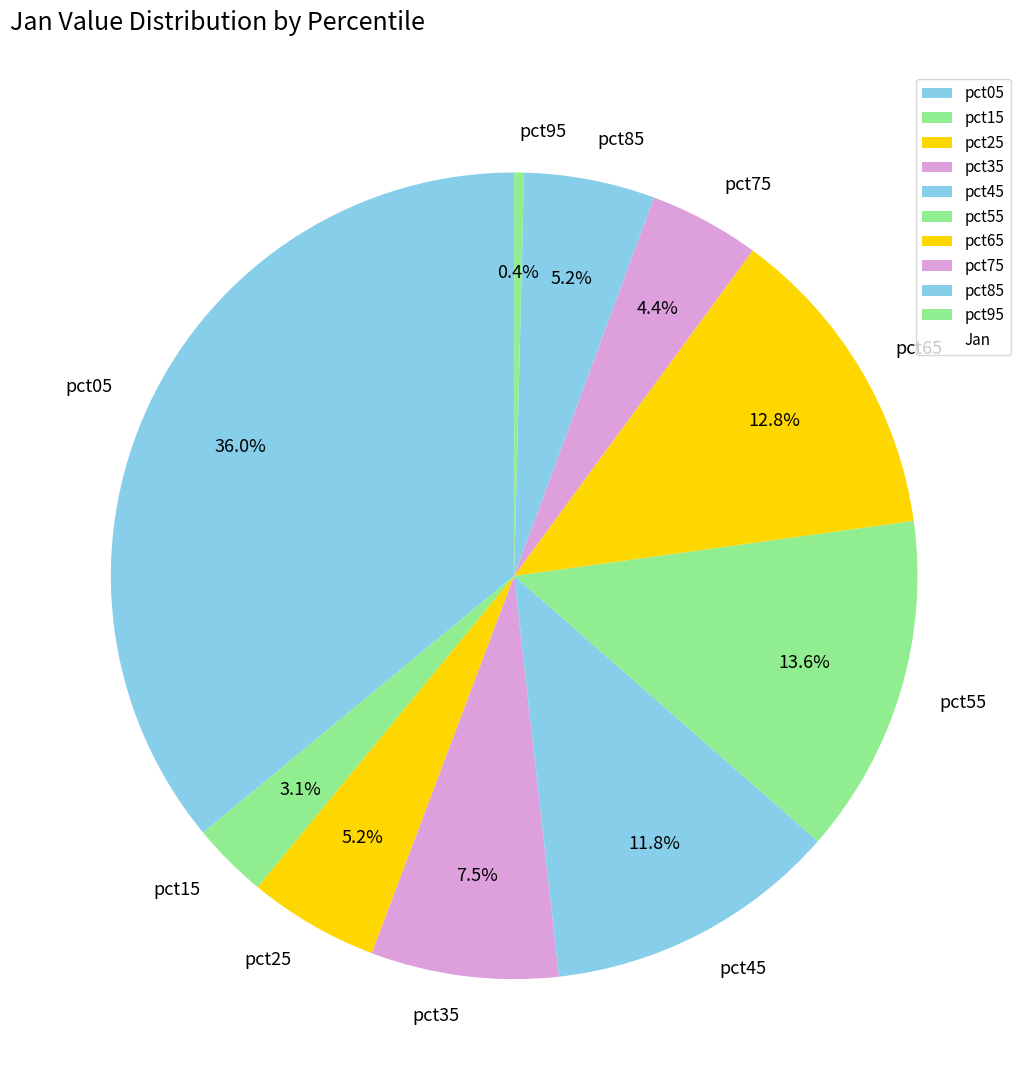

What percentage is NOT represented by pct05?

64.0%